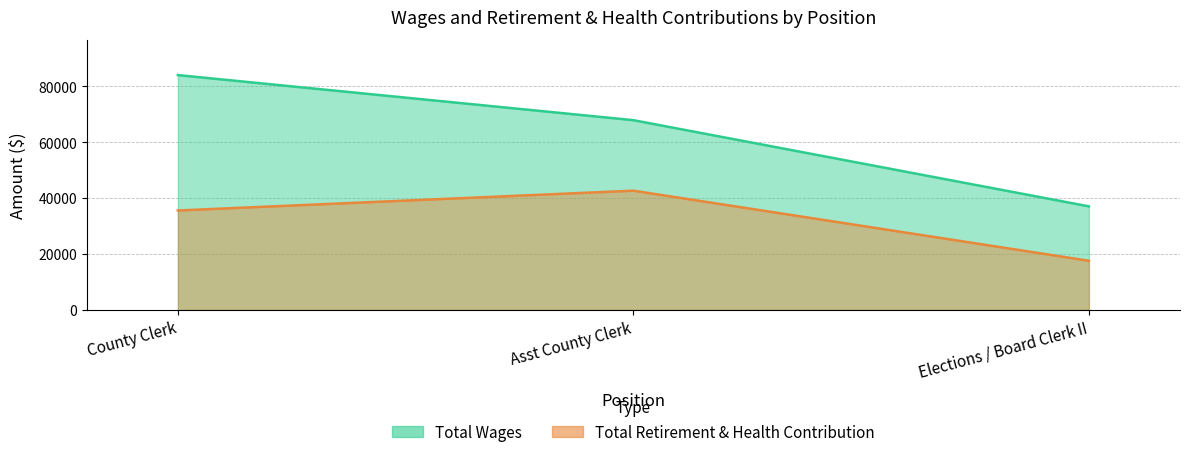

Which series has the largest total across all categories?

Total Wages